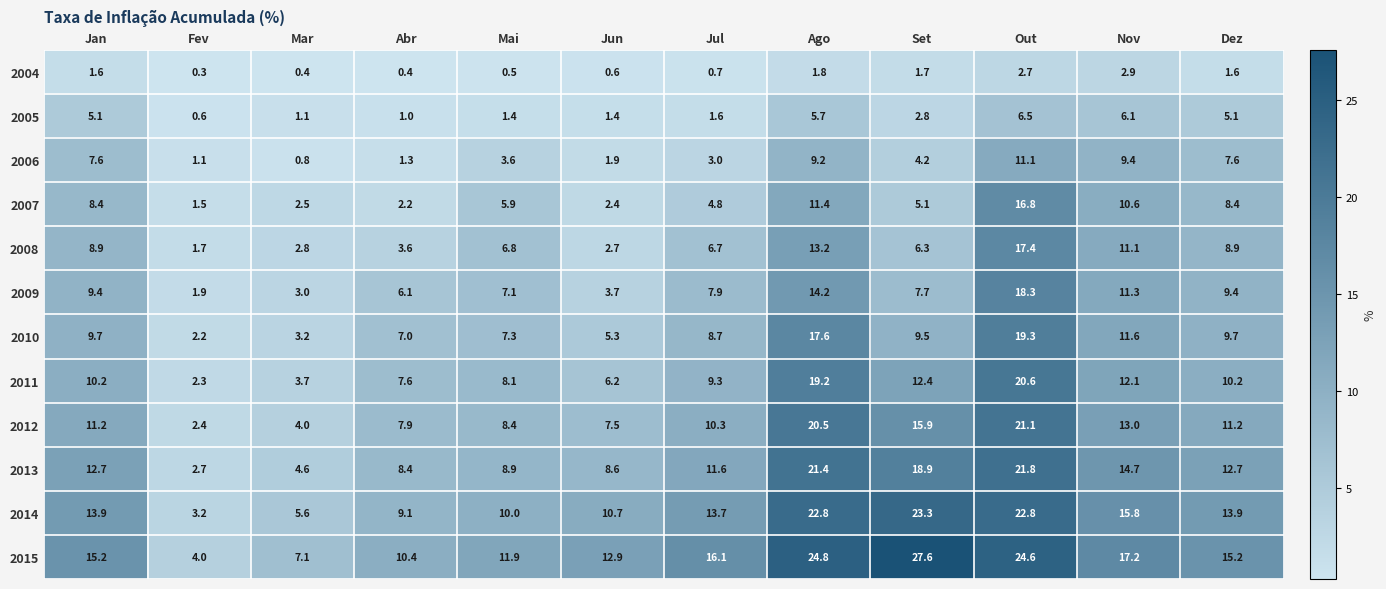

Between Fev and Set, which series saw the biggest shift?

2015